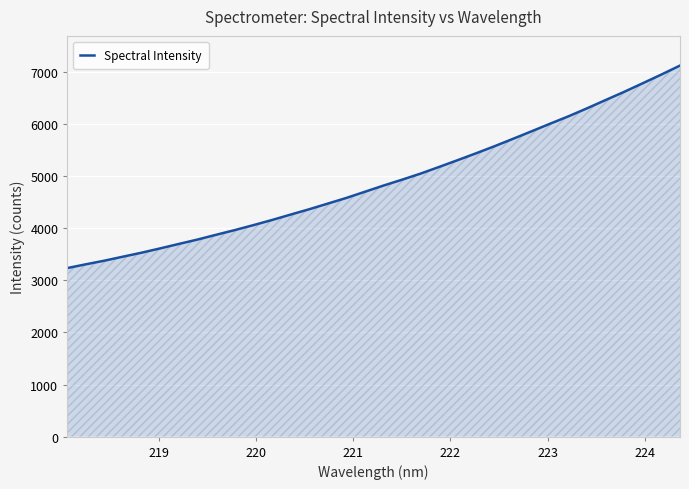

How many lines are shown in the chart?

1